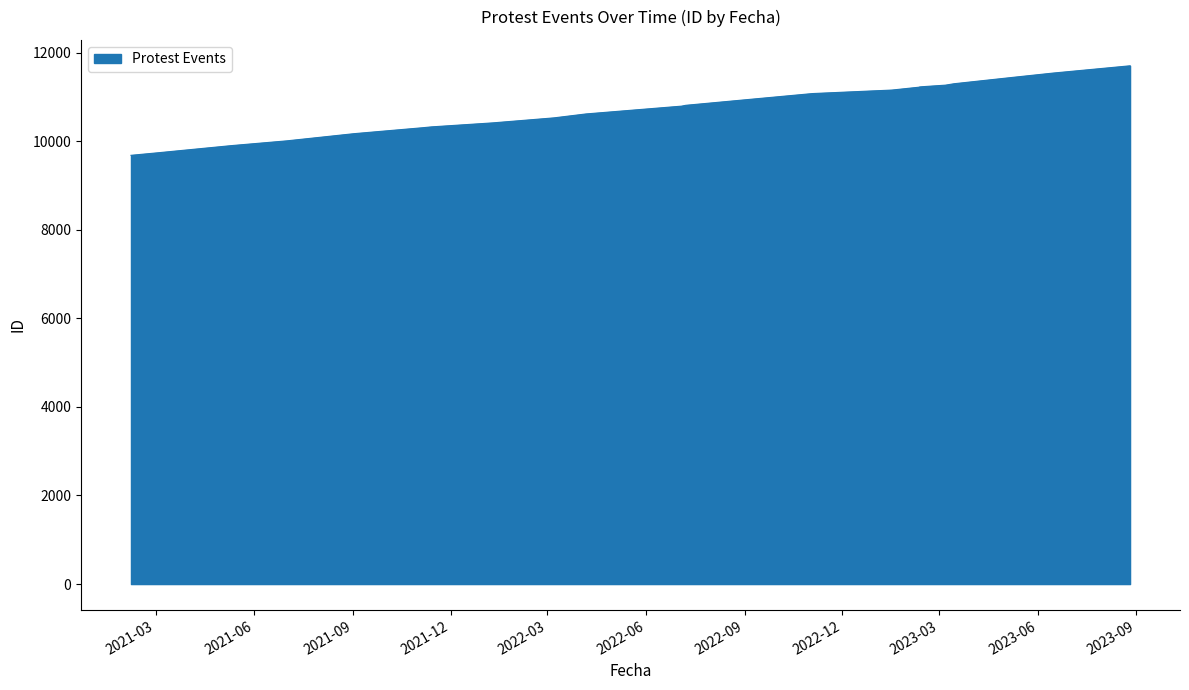

What is the sum of all values?

236381